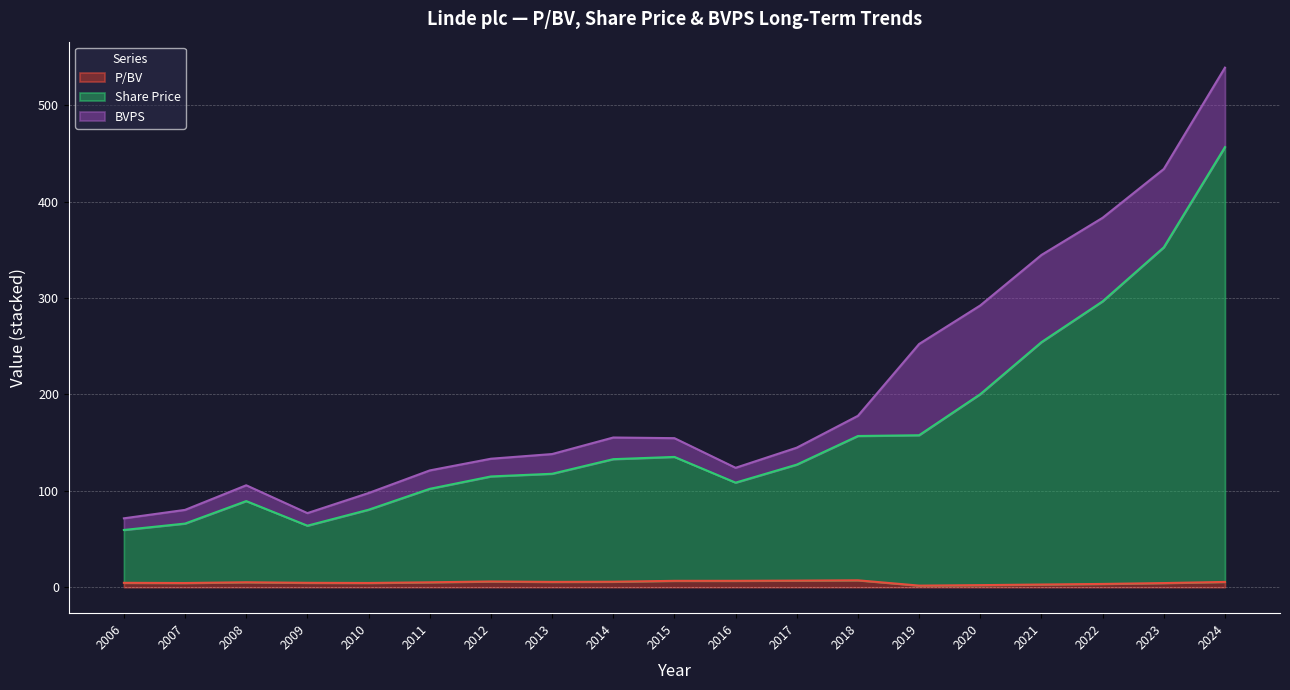

What is the highest value of the P/BV series?

7.2